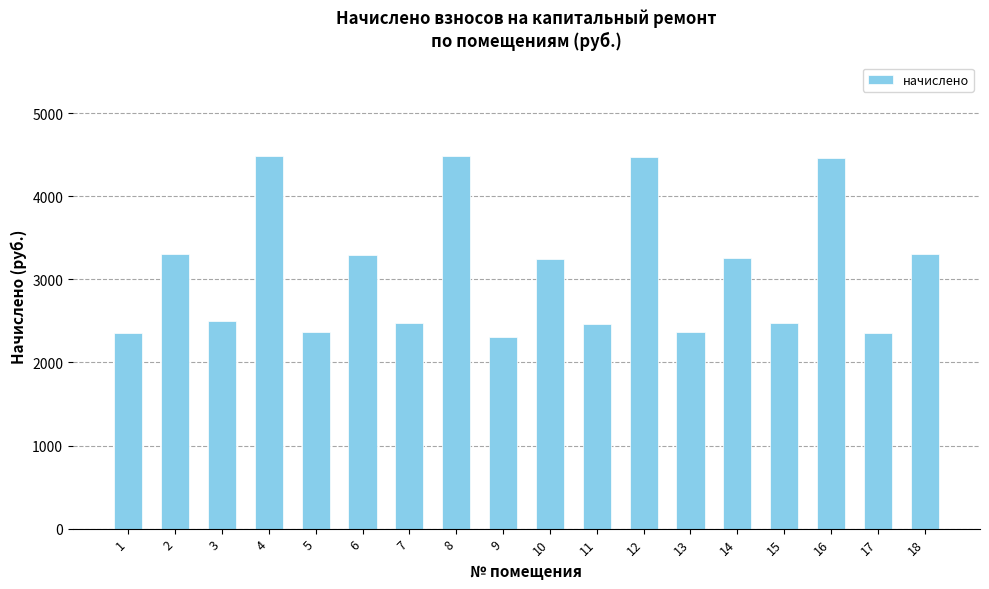

What is the greatest value displayed?

4487.9